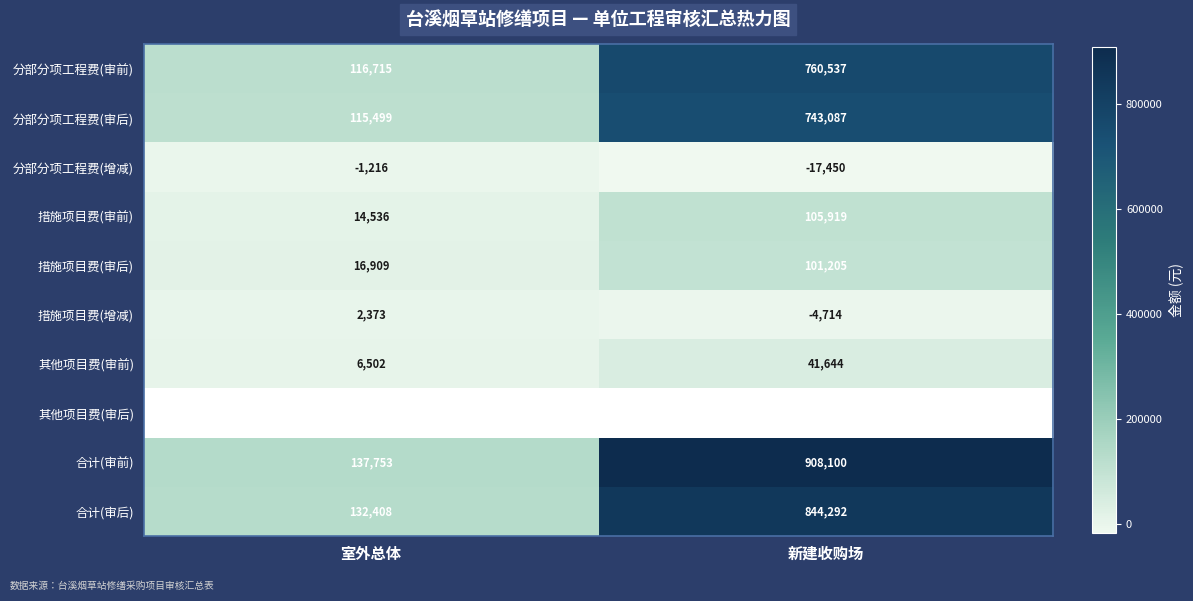

What is the highest value of the 分部分项工程费(增减) series?

-1216